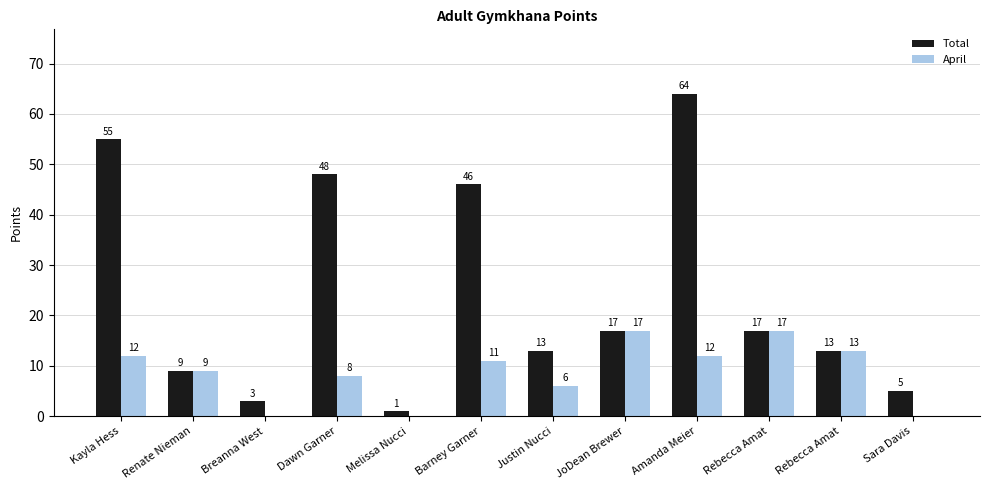

Where is April nearest to the value 8?

Dawn Garner